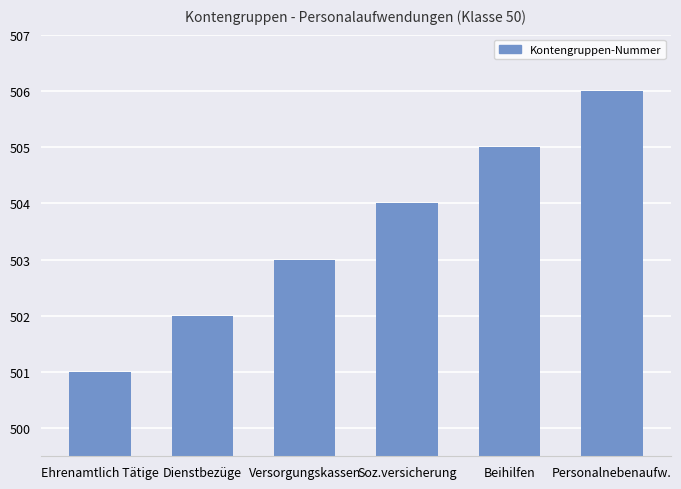

What is the difference between the maximum and second lowest values?

4